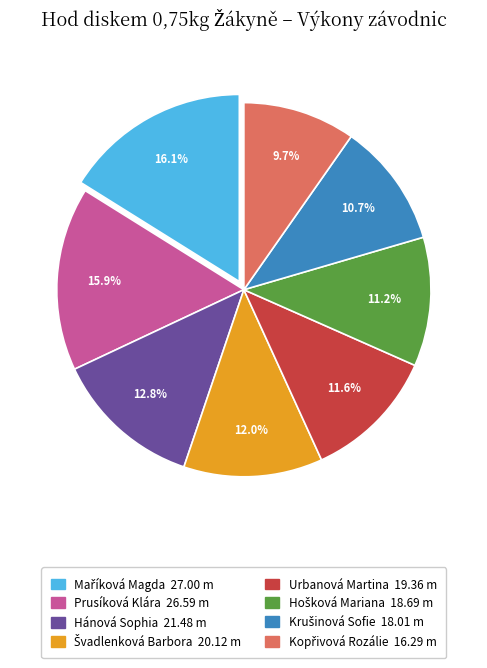

The Prusíková Klára slice represents 16% of the pie. True or false?

True